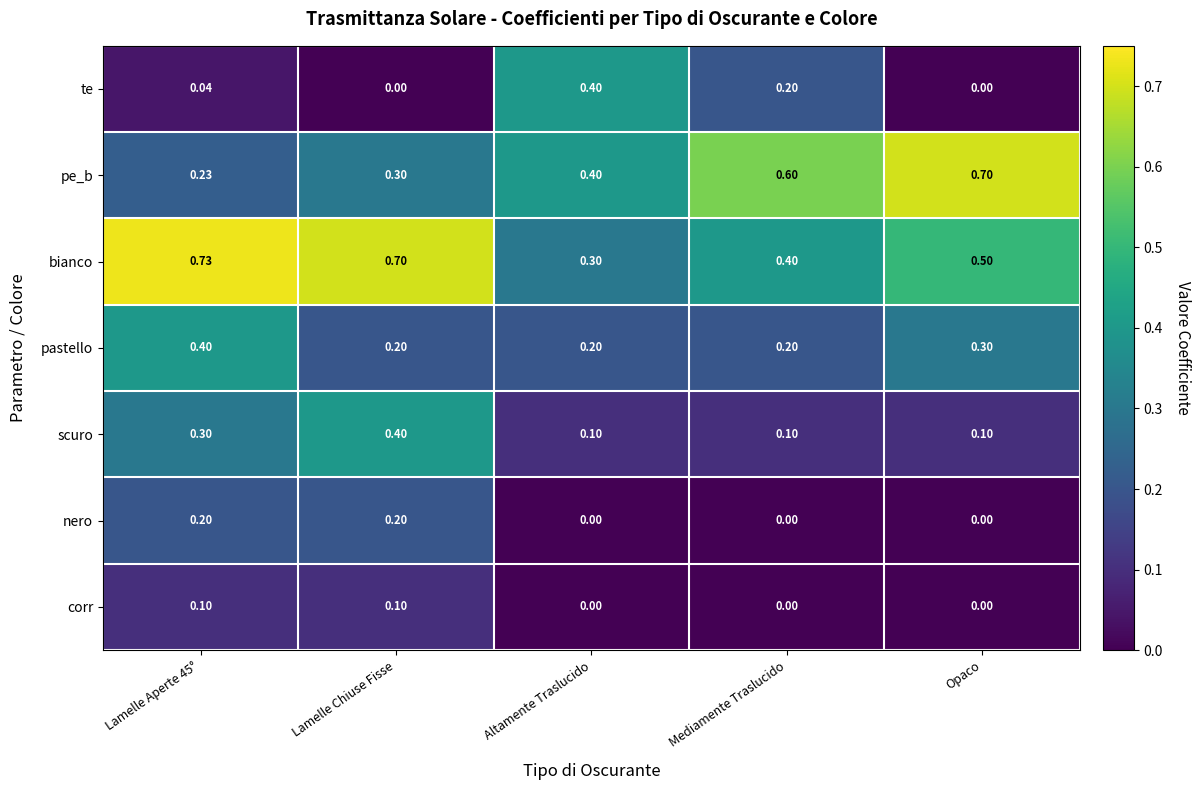

What is the total value across all series at Lamelle Chiuse Fisse?

1.9